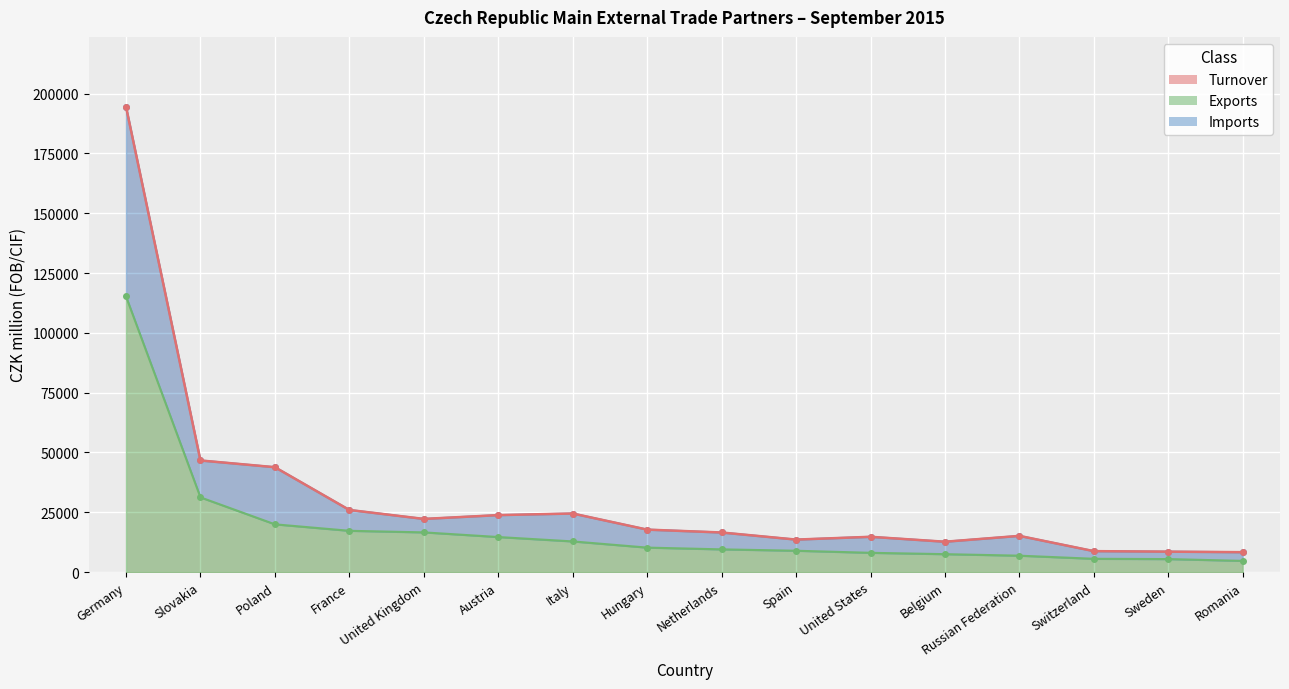

At how many categories does at least one series exceed 30188?

3